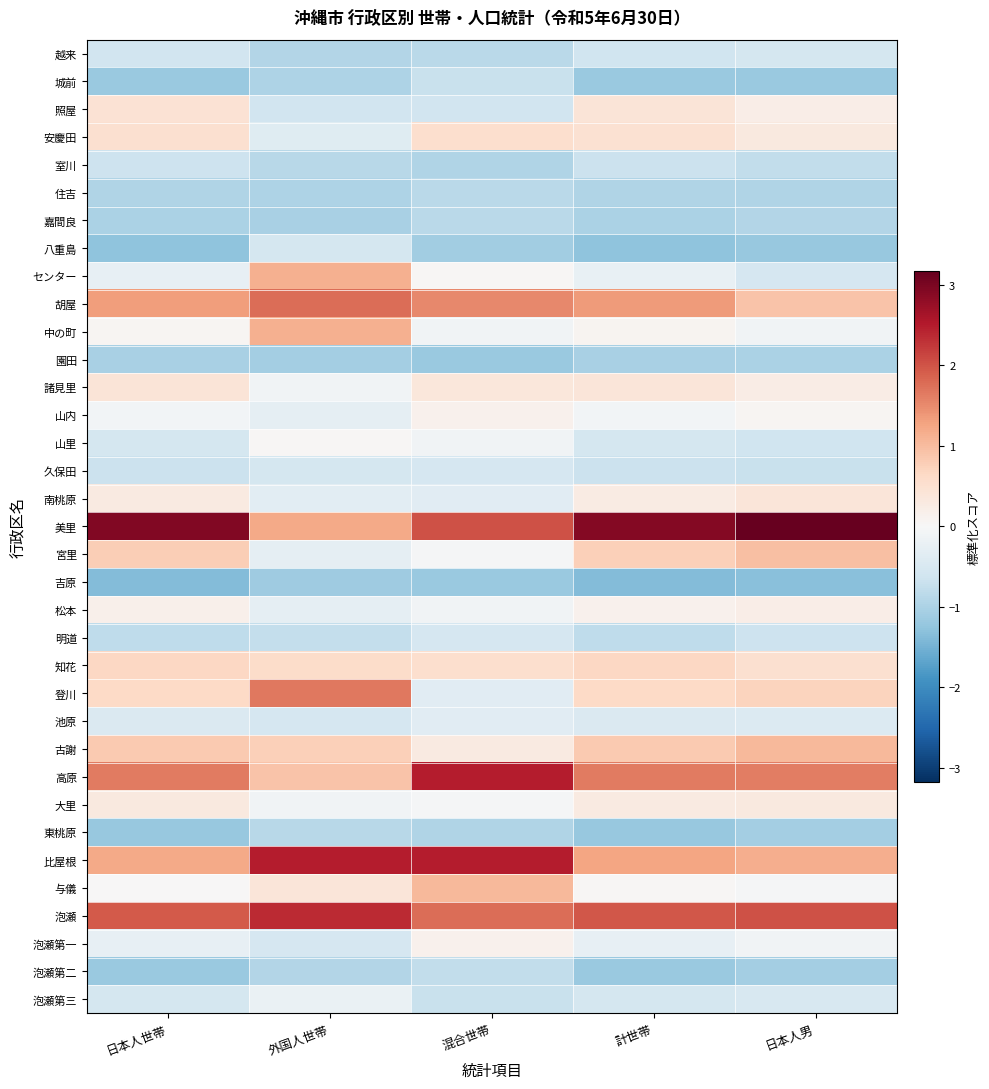

Reading right to left, extract all data points from this chart.

越来: 日本人男=-0.5	計世帯=-0.6	混合世帯=-0.9	外国人世帯=-0.9	日本人世帯=-0.6
城前: 日本人男=-1.2	計世帯=-1.2	混合世帯=-0.7	外国人世帯=-1.0	日本人世帯=-1.2
照屋: 日本人男=0.2	計世帯=0.4	混合世帯=-0.6	外国人世帯=-0.6	日本人世帯=0.4
安慶田: 日本人男=0.3	計世帯=0.5	混合世帯=0.5	外国人世帯=-0.4	日本人世帯=0.5
室川: 日本人男=-0.8	計世帯=-0.7	混合世帯=-0.9	外国人世帯=-0.9	日本人世帯=-0.7
住吉: 日本人男=-1.0	計世帯=-1.0	混合世帯=-0.9	外国人世帯=-1.0	日本人世帯=-1.0
嘉間良: 日本人男=-0.9	計世帯=-1.0	混合世帯=-0.9	外国人世帯=-1.0	日本人世帯=-1.0
八重島: 日本人男=-1.2	計世帯=-1.3	混合世帯=-1.1	外国人世帯=-0.6	日本人世帯=-1.3
センター: 日本人男=-0.5	計世帯=-0.2	混合世帯=0.0	外国人世帯=1.1	日本人世帯=-0.3
胡屋: 日本人男=0.9	計世帯=1.3	混合世帯=1.5	外国人世帯=1.8	日本人世帯=1.3
中の町: 日本人男=-0.1	計世帯=0.1	混合世帯=-0.1	外国人世帯=1.1	日本人世帯=0.1
園田: 日本人男=-1.0	計世帯=-1.0	混合世帯=-1.2	外国人世帯=-1.1	日本人世帯=-1.0
諸見里: 日本人男=0.2	計世帯=0.4	混合世帯=0.4	外国人世帯=-0.1	日本人世帯=0.4
山内: 日本人男=0.1	計世帯=-0.1	混合世帯=0.1	外国人世帯=-0.3	日本人世帯=-0.1
山里: 日本人男=-0.6	計世帯=-0.6	混合世帯=-0.1	外国人世帯=0.0	日本人世帯=-0.6
久保田: 日本人男=-0.7	計世帯=-0.7	混合世帯=-0.5	外国人世帯=-0.6	日本人世帯=-0.7
南桃原: 日本人男=0.4	計世帯=0.3	混合世帯=-0.4	外国人世帯=-0.3	日本人世帯=0.3
美里: 日本人男=3.2	計世帯=2.9	混合世帯=2.0	外国人世帯=1.2	日本人世帯=2.9
宮里: 日本人男=1.0	計世帯=0.7	混合世帯=-0.0	外国人世帯=-0.3	日本人世帯=0.8
吉原: 日本人男=-1.3	計世帯=-1.4	混合世帯=-1.2	外国人世帯=-1.1	日本人世帯=-1.4
松本: 日本人男=0.2	計世帯=0.1	混合世帯=-0.1	外国人世帯=-0.3	日本人世帯=0.2
明道: 日本人男=-0.7	計世帯=-0.8	混合世帯=-0.5	外国人世帯=-0.8	日本人世帯=-0.8
知花: 日本人男=0.5	計世帯=0.6	混合世帯=0.5	外国人世帯=0.6	日本人世帯=0.6
登川: 日本人男=0.7	計世帯=0.6	混合世帯=-0.4	外国人世帯=1.7	日本人世帯=0.6
池原: 日本人男=-0.4	計世帯=-0.5	混合世帯=-0.4	外国人世帯=-0.5	日本人世帯=-0.4
古謝: 日本人男=1.0	計世帯=0.8	混合世帯=0.3	外国人世帯=0.8	日本人世帯=0.8
高原: 日本人男=1.6	計世帯=1.7	混合世帯=2.5	外国人世帯=0.9	日本人世帯=1.7
大里: 日本人男=0.3	計世帯=0.3	混合世帯=-0.0	外国人世帯=-0.1	日本人世帯=0.3
東桃原: 日本人男=-1.1	計世帯=-1.2	混合世帯=-0.9	外国人世帯=-0.9	日本人世帯=-1.2
比屋根: 日本人男=1.2	計世帯=1.3	混合世帯=2.5	外国人世帯=2.5	日本人世帯=1.2
与儀: 日本人男=-0.0	計世帯=0.0	混合世帯=1.0	外国人世帯=0.4	日本人世帯=0.0
泡瀬: 日本人男=2.0	計世帯=2.0	混合世帯=1.8	外国人世帯=2.4	日本人世帯=2.0
泡瀬第一: 日本人男=-0.1	計世帯=-0.3	混合世帯=0.1	外国人世帯=-0.5	日本人世帯=-0.3
泡瀬第二: 日本人男=-1.1	計世帯=-1.2	混合世帯=-0.8	外国人世帯=-0.9	日本人世帯=-1.2
泡瀬第三: 日本人男=-0.5	計世帯=-0.5	混合世帯=-0.7	外国人世帯=-0.2	日本人世帯=-0.5